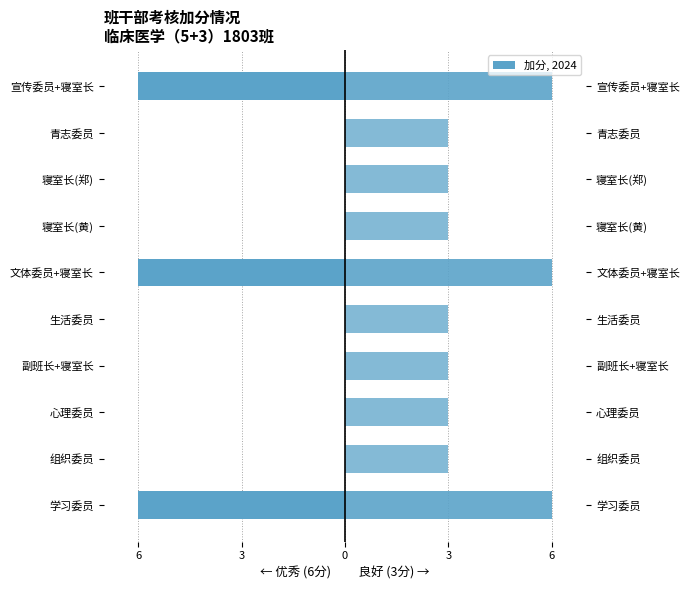

At 生活委员, list the series in order from largest to smallest.

良好, 优秀